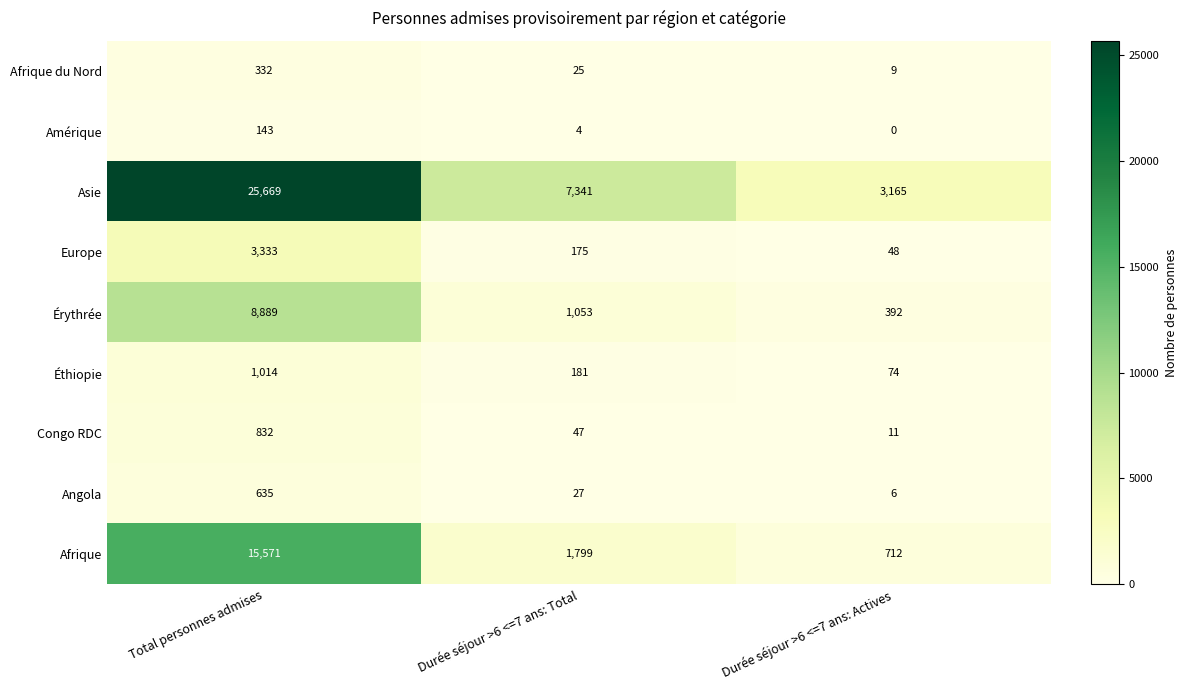

What is the difference between the maximum and minimum values in the Congo RDC series?

821